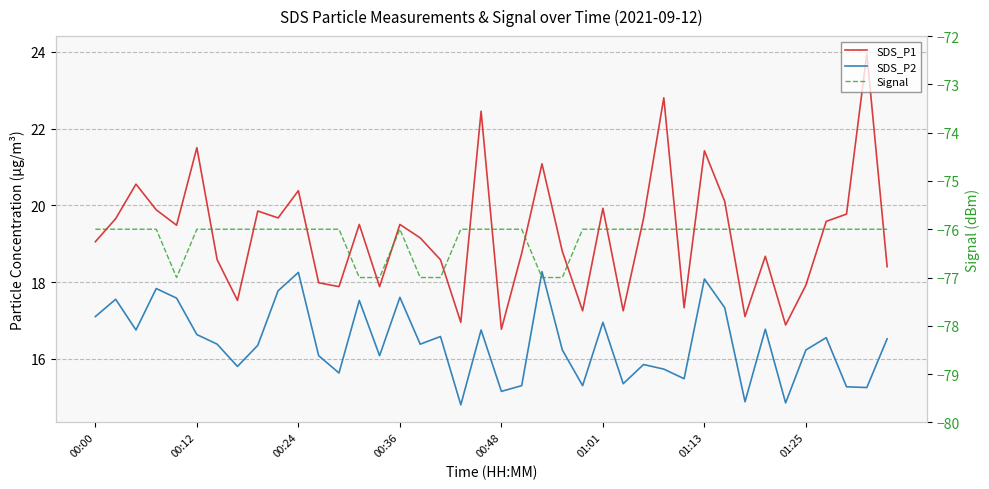

At which label does SDS_P2 first exceed 16?

00:00